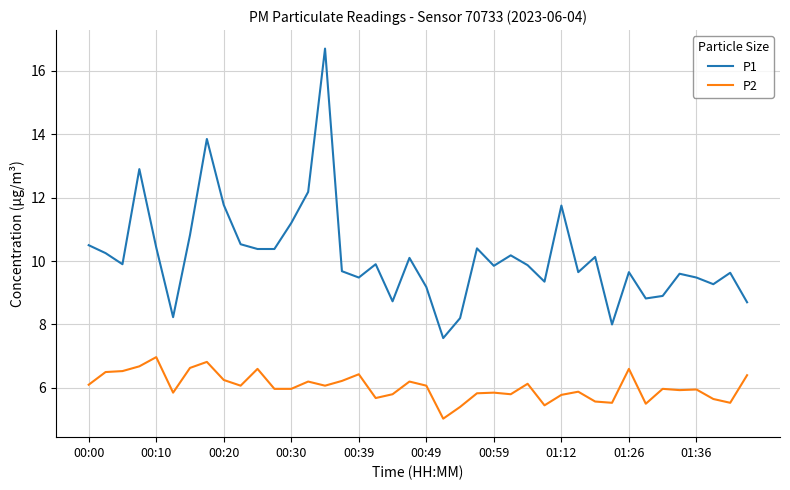

What is the highest value of the P2 series?

7.0